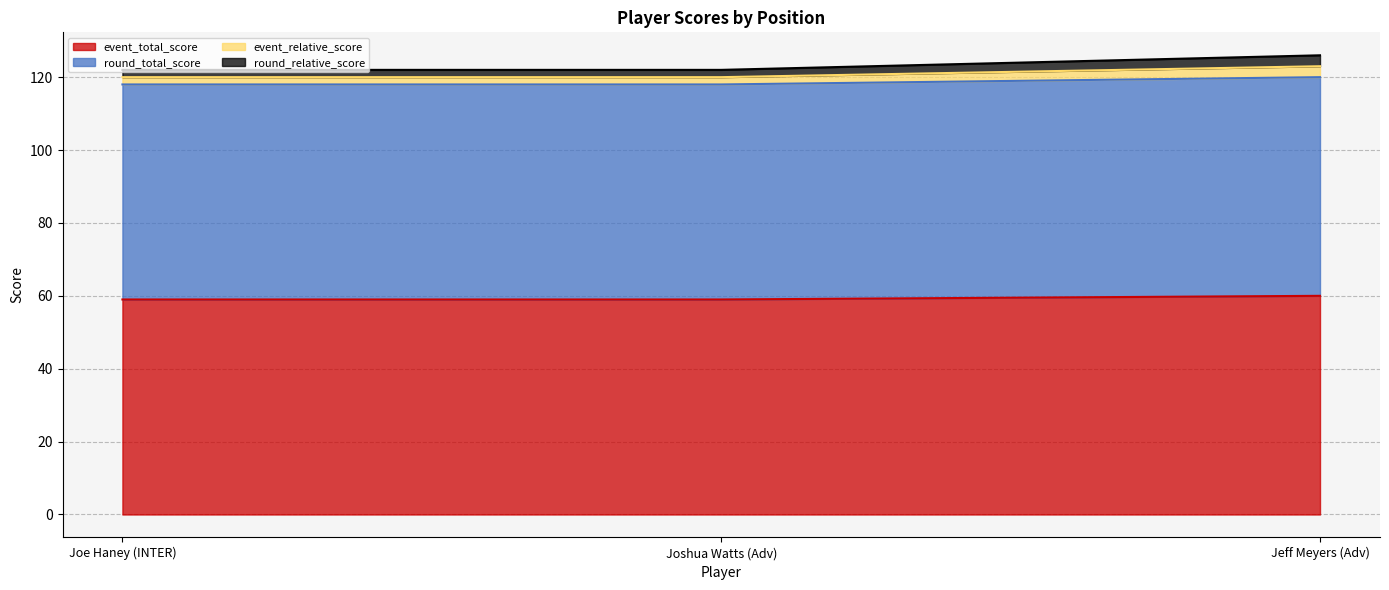

What is the average value of the event_total_score series?

59